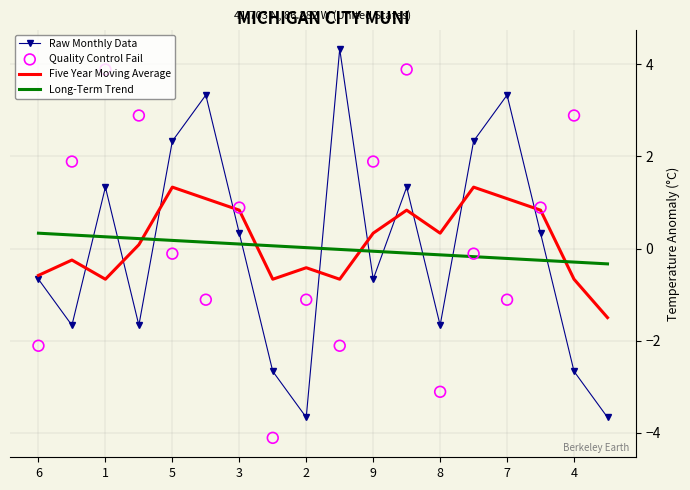

The value of Five Year Moving Average at 1 is -0.7. True or false?

True